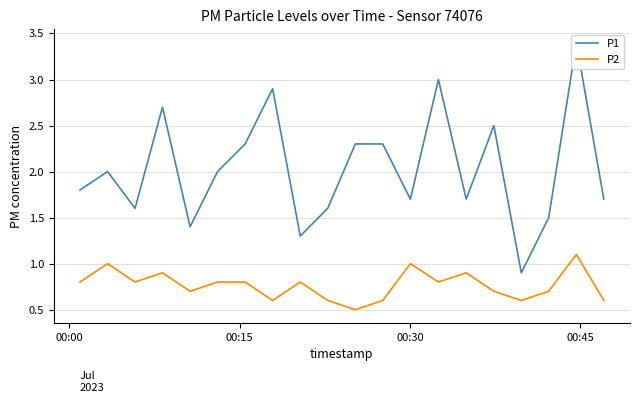

What is the difference between the maximum and minimum values in the P1 series?

2.5